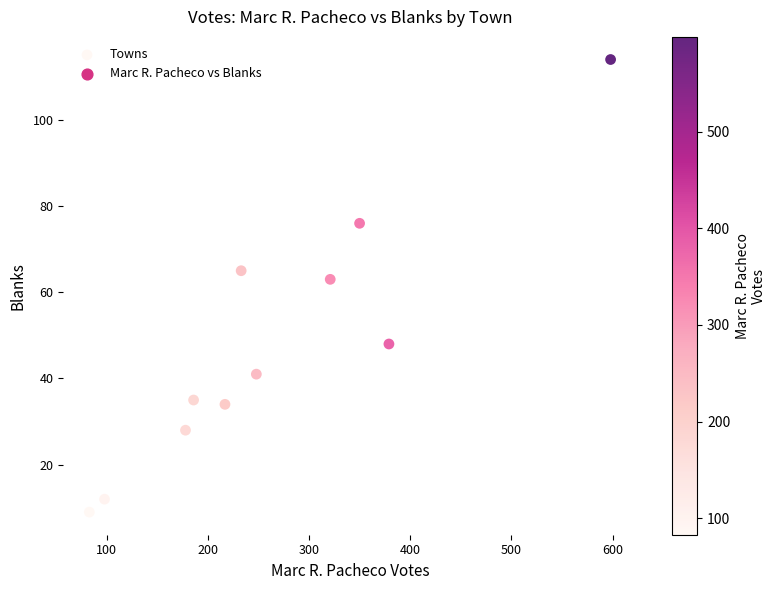

What is the average X value?

263